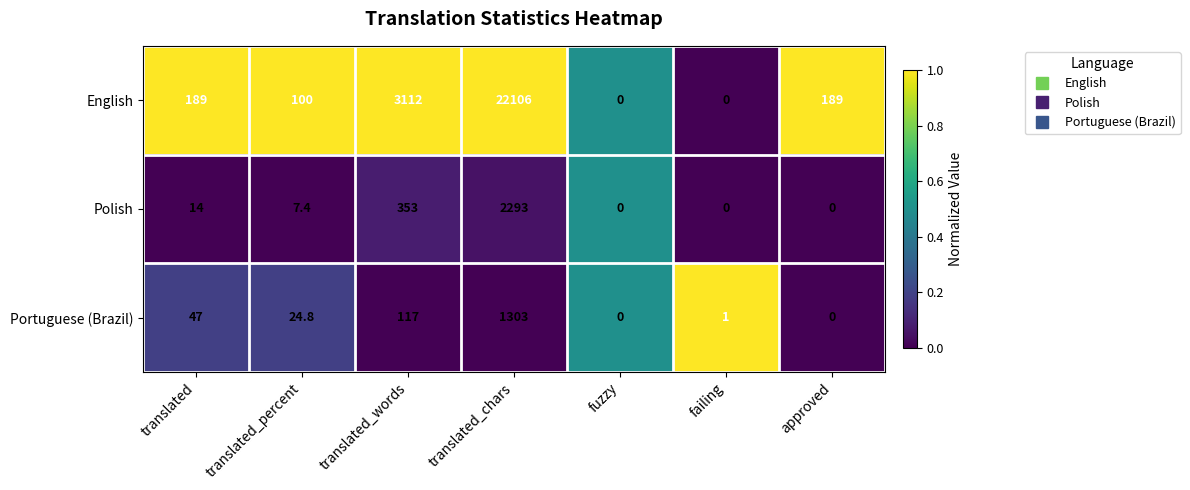

At which label does Portuguese (Brazil) reach its peak?

translated_chars